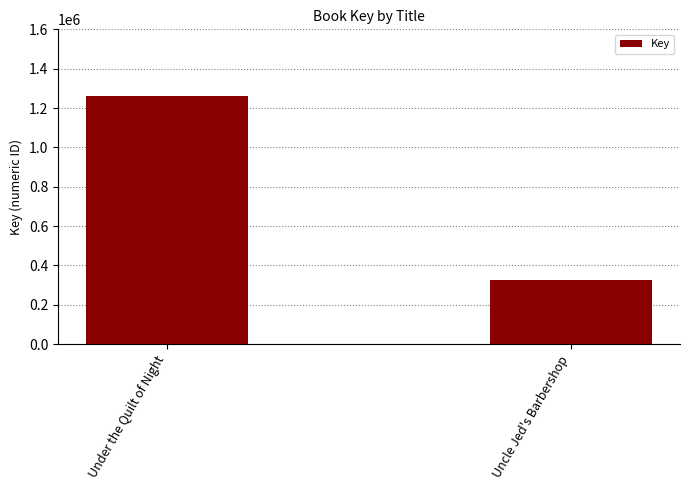

Approximately how many times larger is the value at Uncle Jed's Barbershop compared to Under the Quilt of Night?

0.3